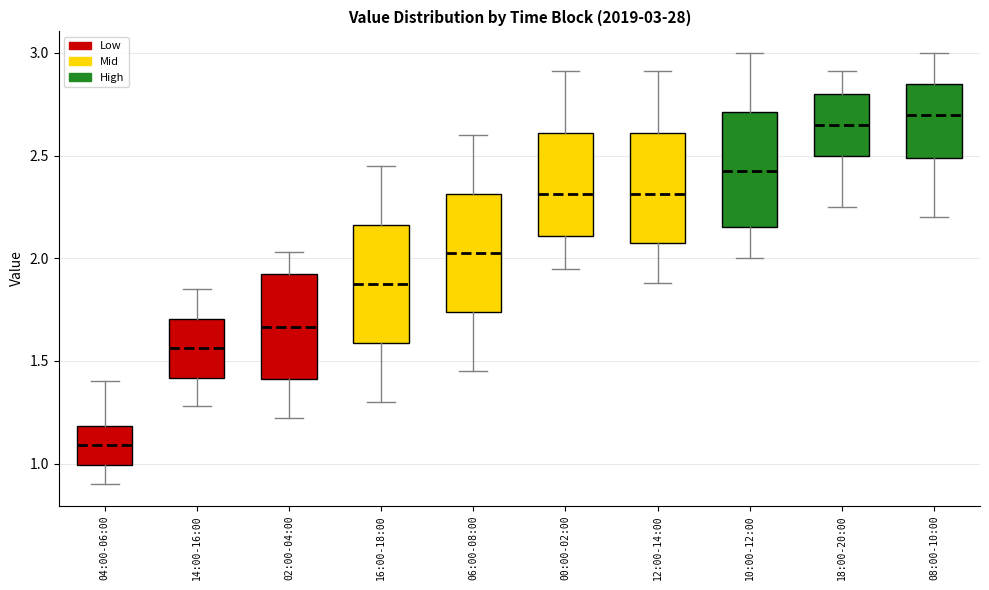

Which box's median line is the lowest?

04:00-06:00